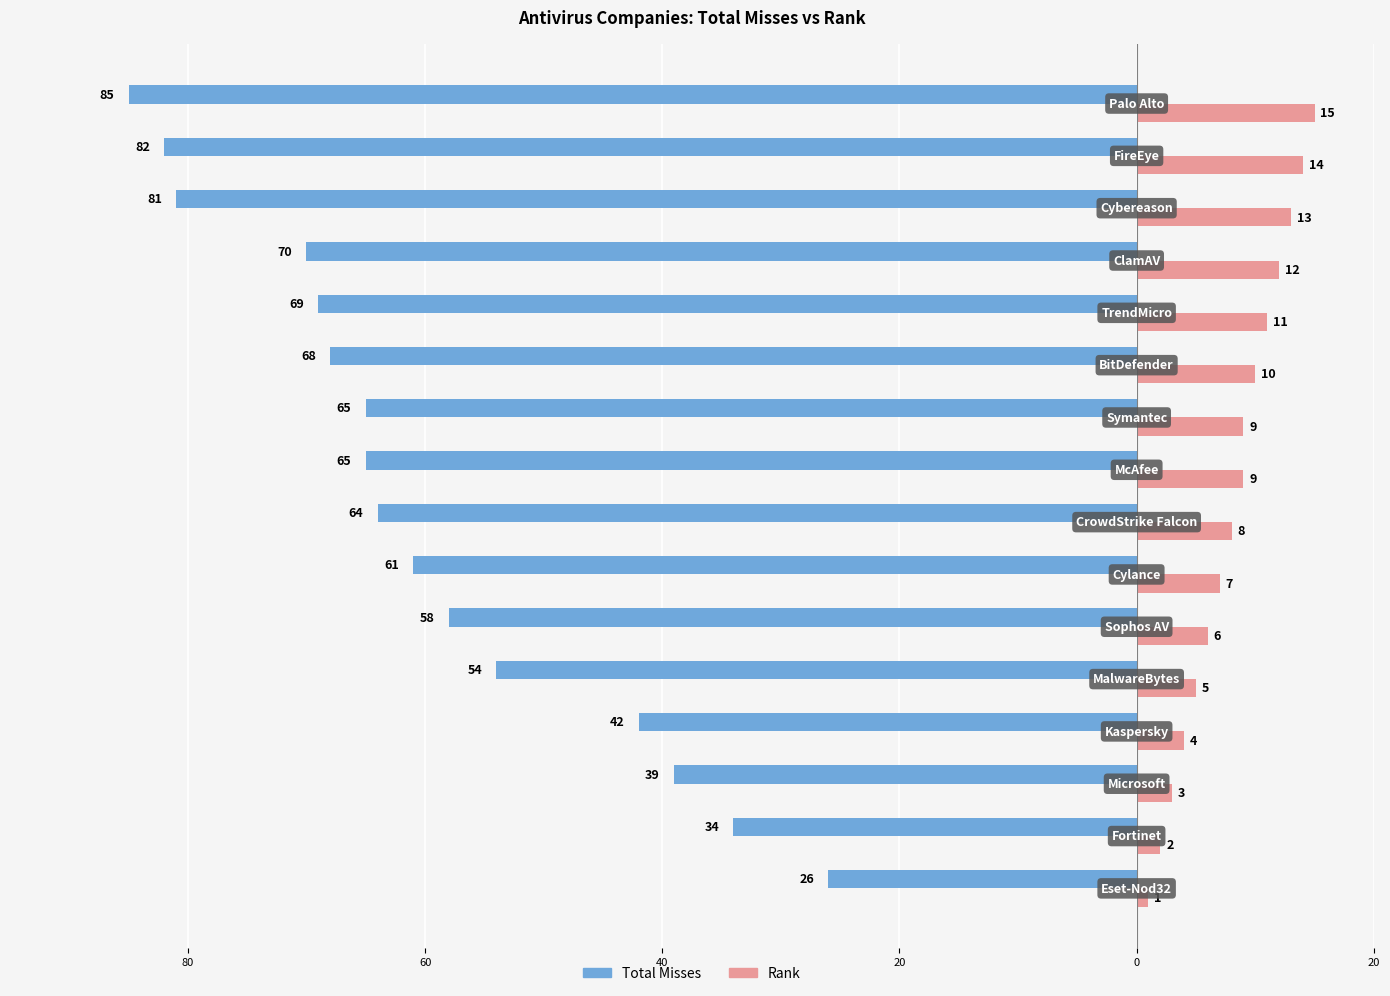

Reading left to right, list all the values displayed in this chart.

Total Misses: -26	-34	-39	-42	-54	-58	-61	-64	-65	-65	-68	-69	-70	-81	-82	-85
Rank: 1	2	3	4	5	6	7	8	9	9	10	11	12	13	14	15